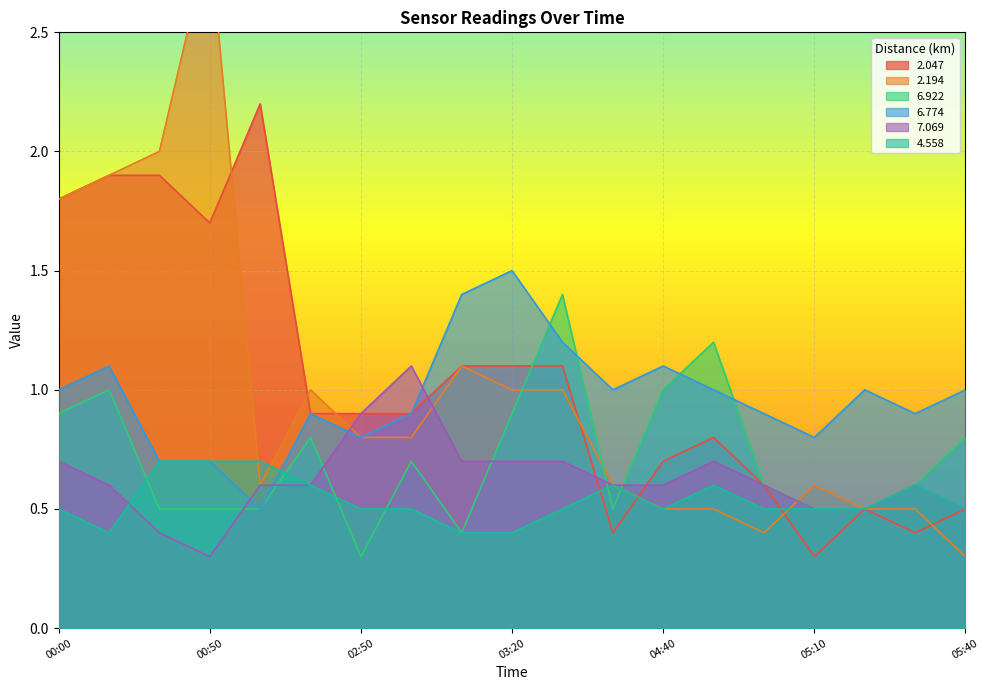

At which category is the sum across all series the highest?

2019/01/02 00:10